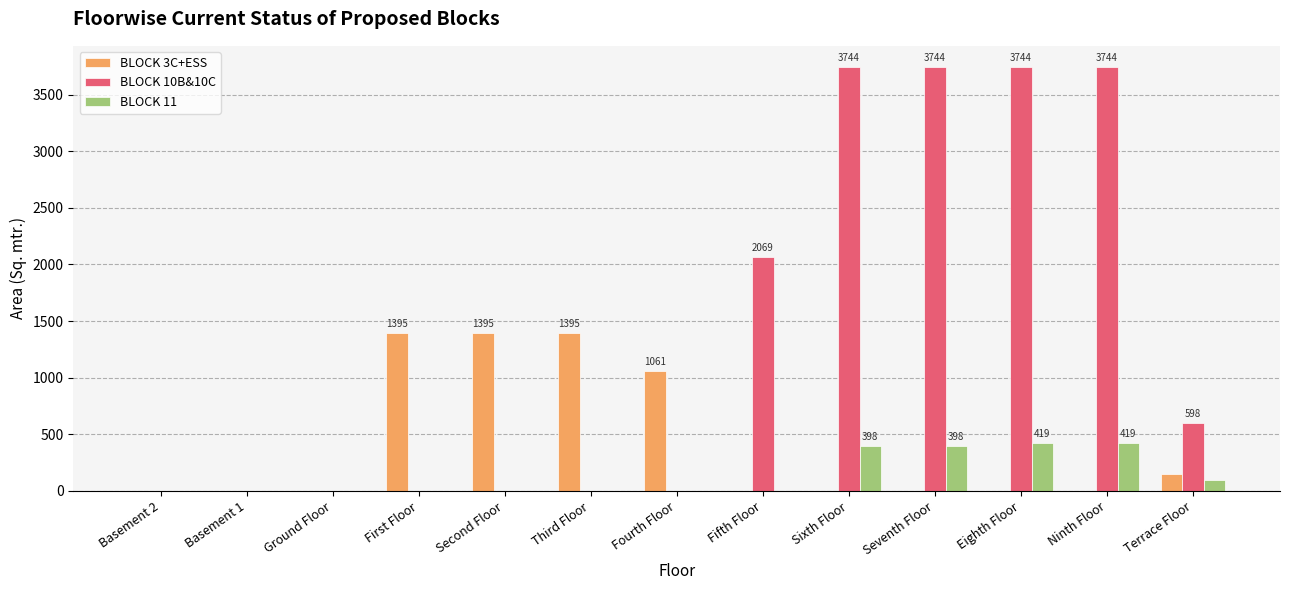

Which series has the largest total across all categories?

BLOCK 10B&10C